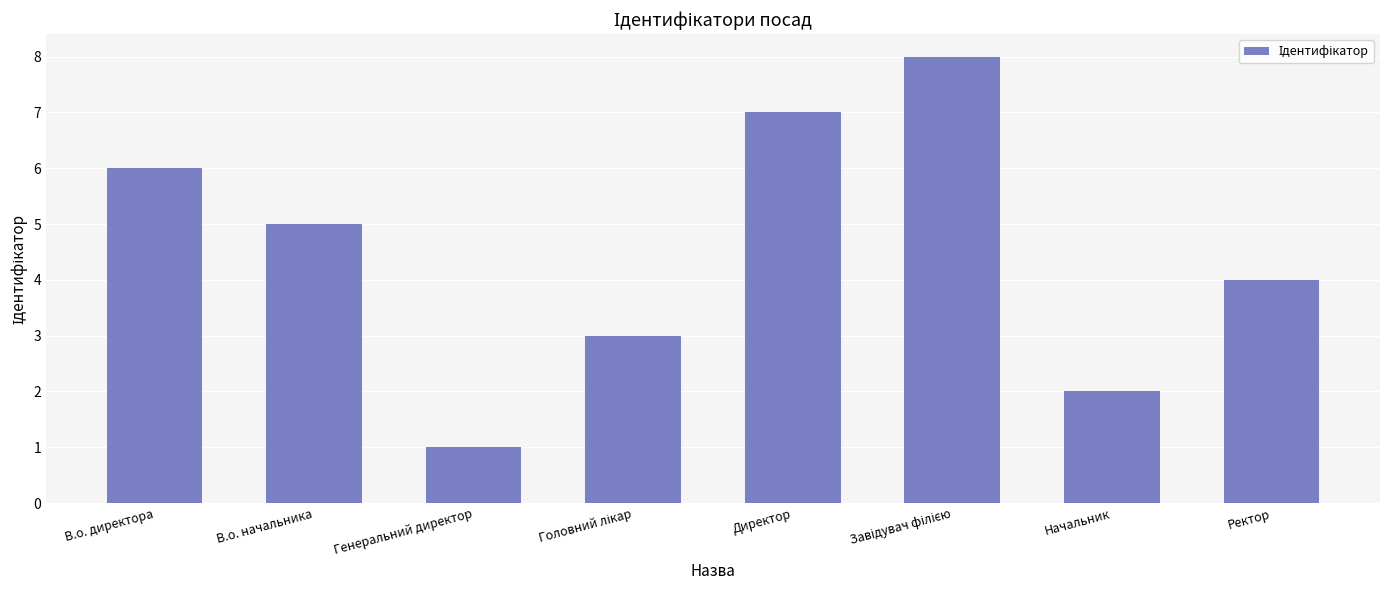

How many data points are less than 5?

4